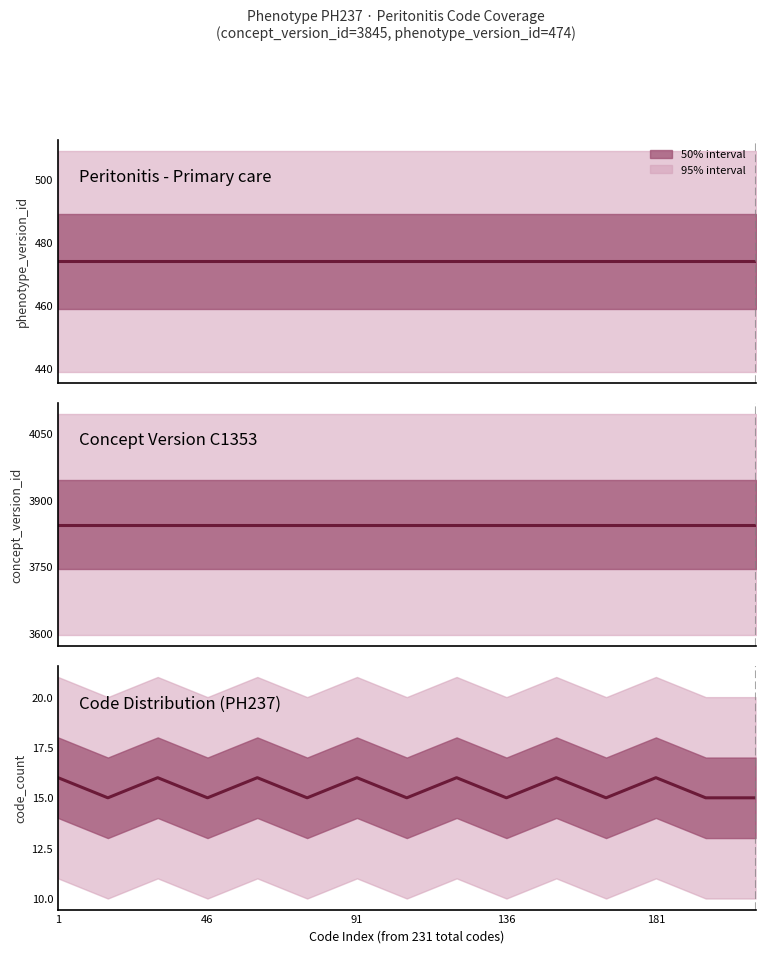

Which category has the highest value in the Concept Version C1353 series?

1